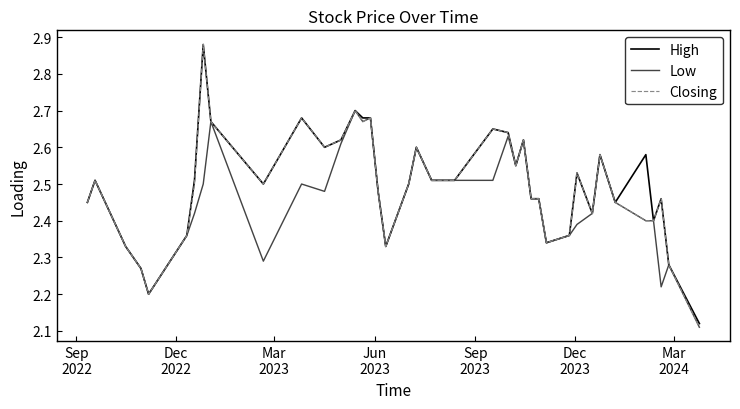

Which series has the widest spread of values?

Closing